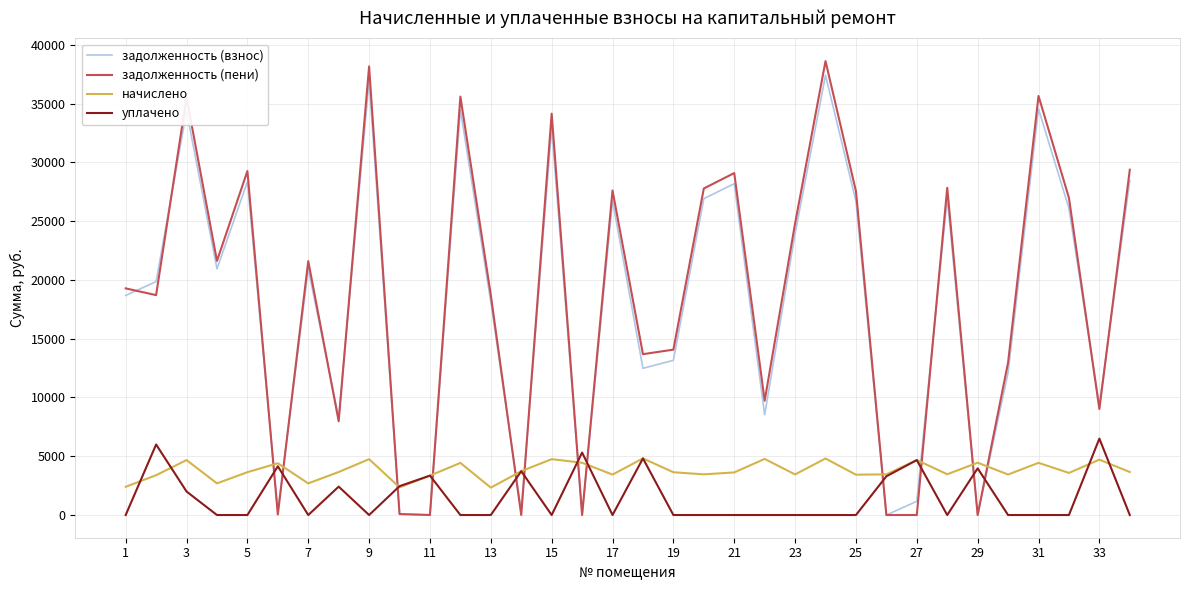

After their last crossing, which series has the higher values: начислено or задолженность (взнос)?

задолженность (взнос)